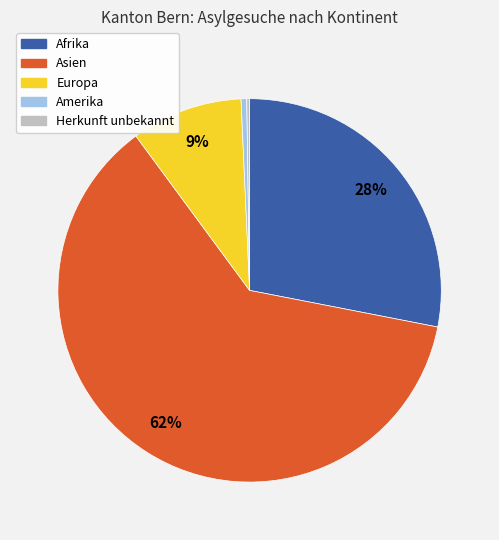

Which slice is the largest?

Asien